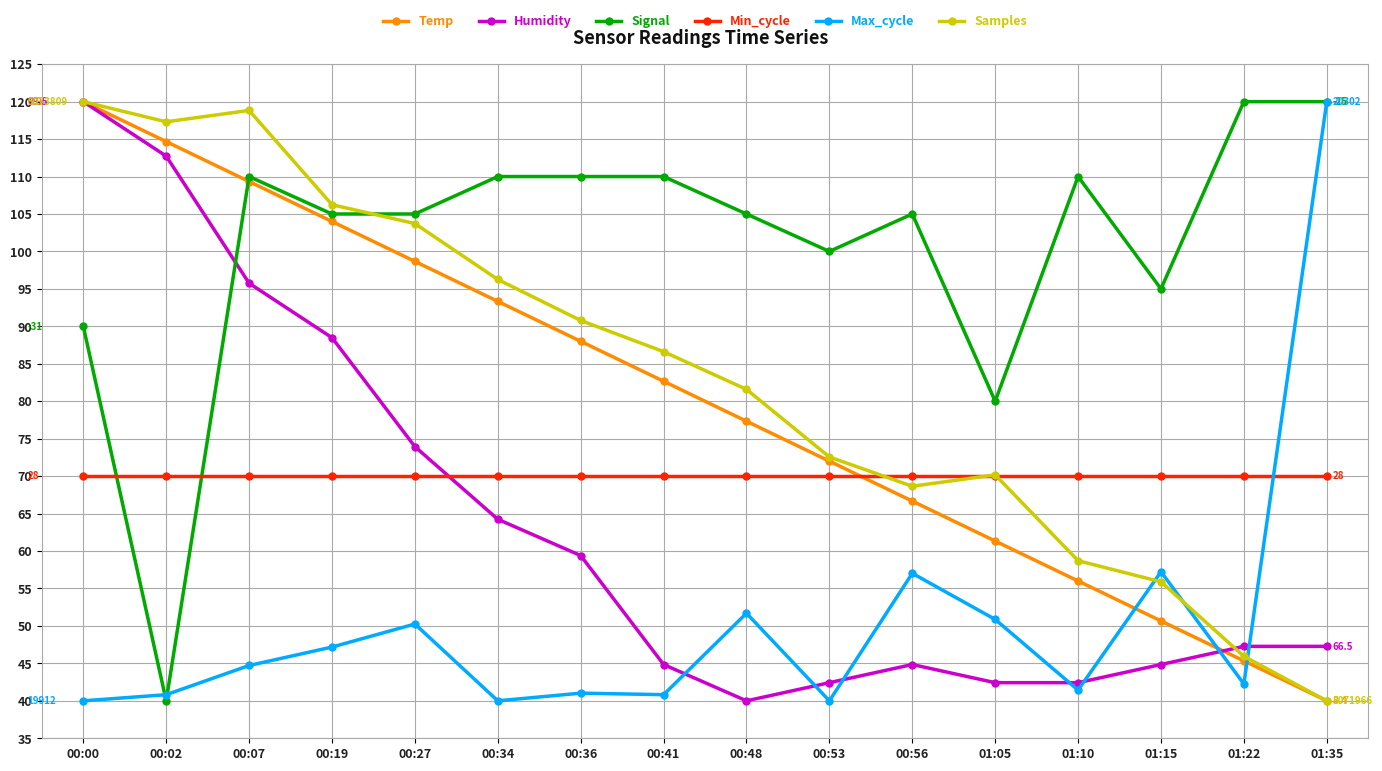

What are all the series names shown in the legend?

Temp, Humidity, Signal, Min_cycle, Max_cycle, Samples